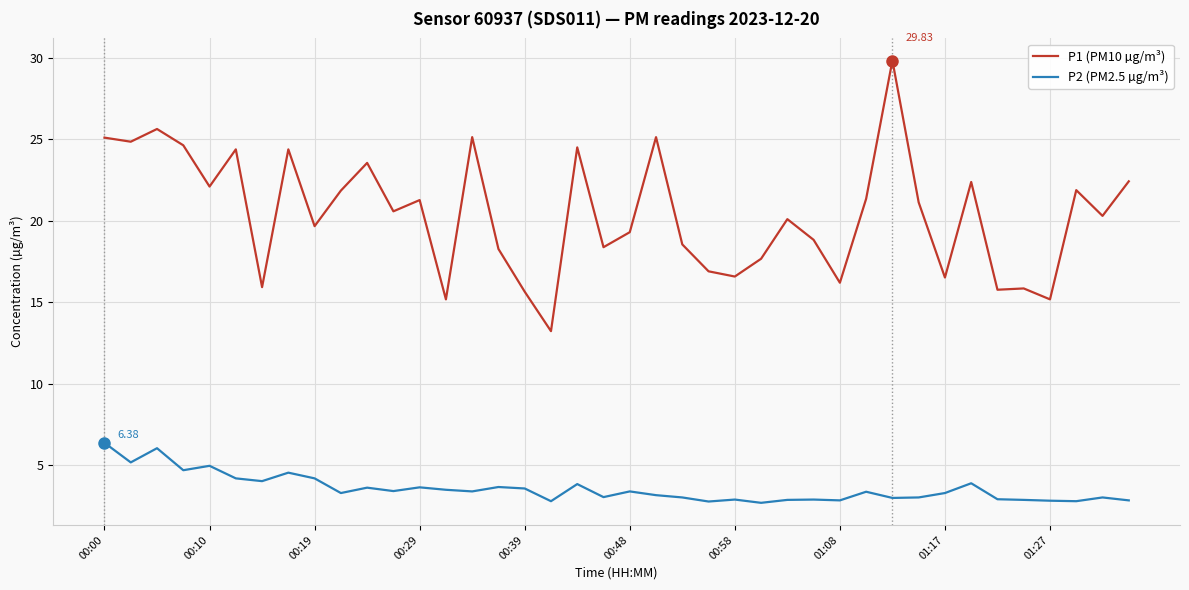

What is the difference between the maximum and minimum values in the P2 (PM2.5 µg/m³) series?

3.7